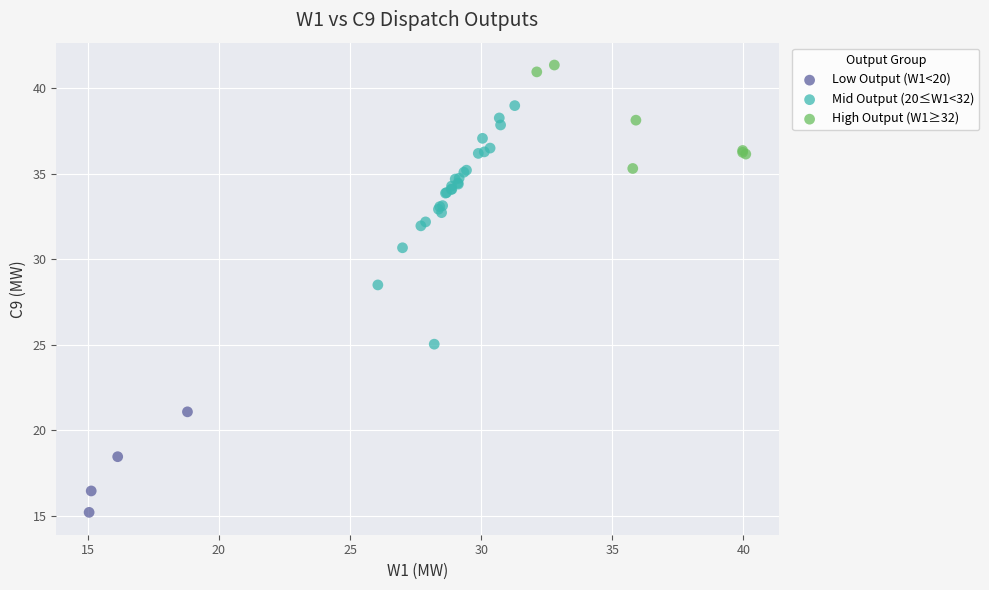

Which series reaches the minimum Y coordinate?

Low Output (W1<20)